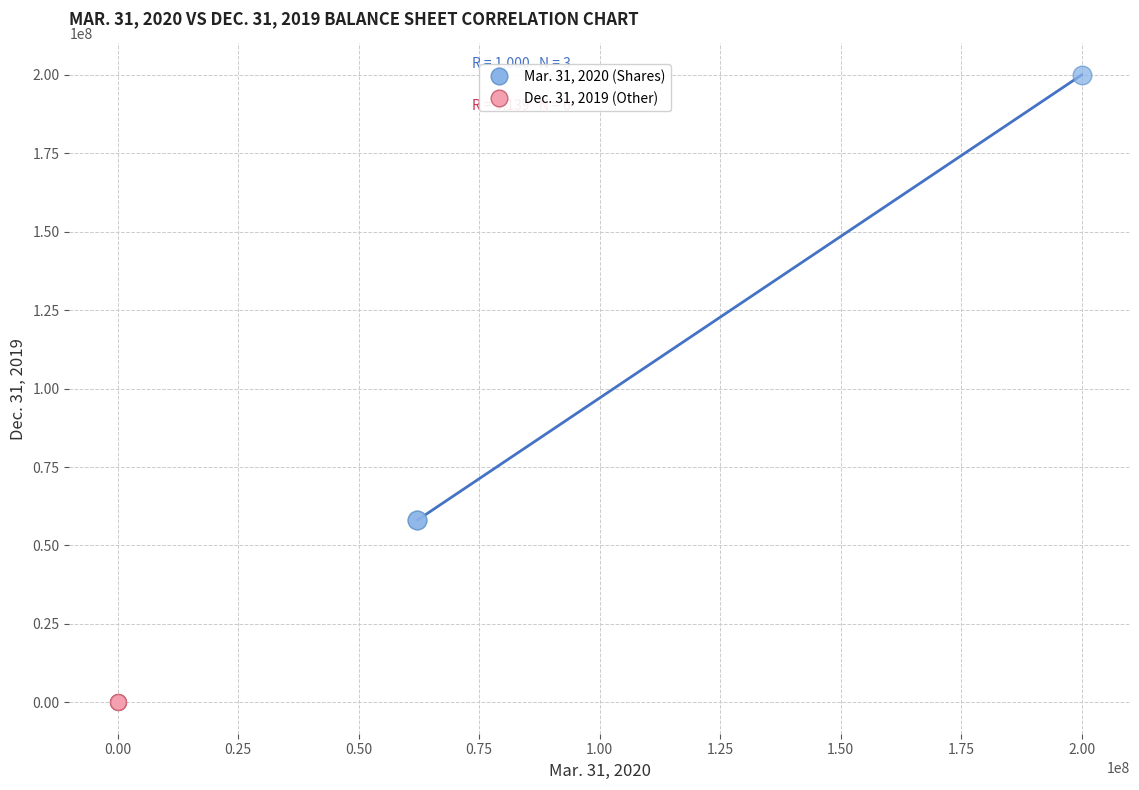

Which series reaches the maximum Y coordinate?

Mar. 31, 2020 (Shares)